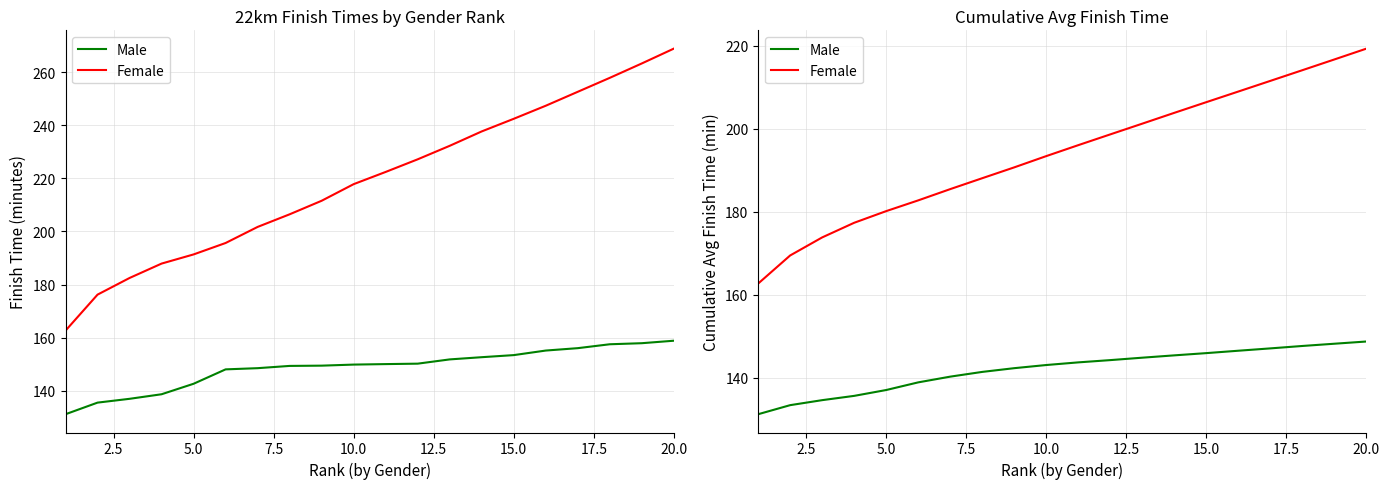

What is the smallest value displayed?

131.2